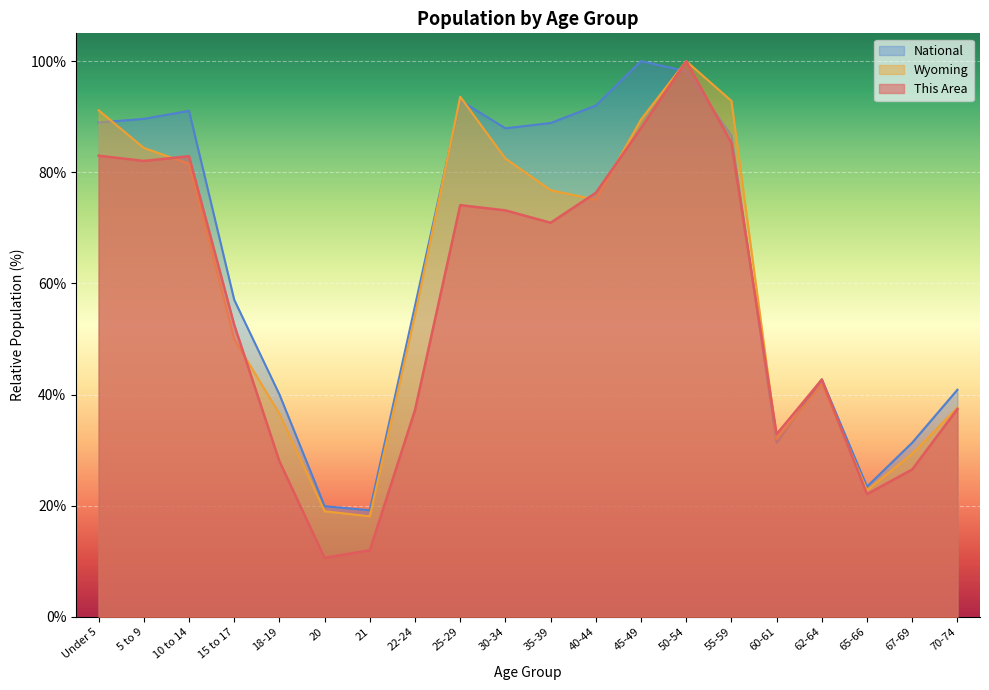

True or false: This Area and National intersect in this chart.

True